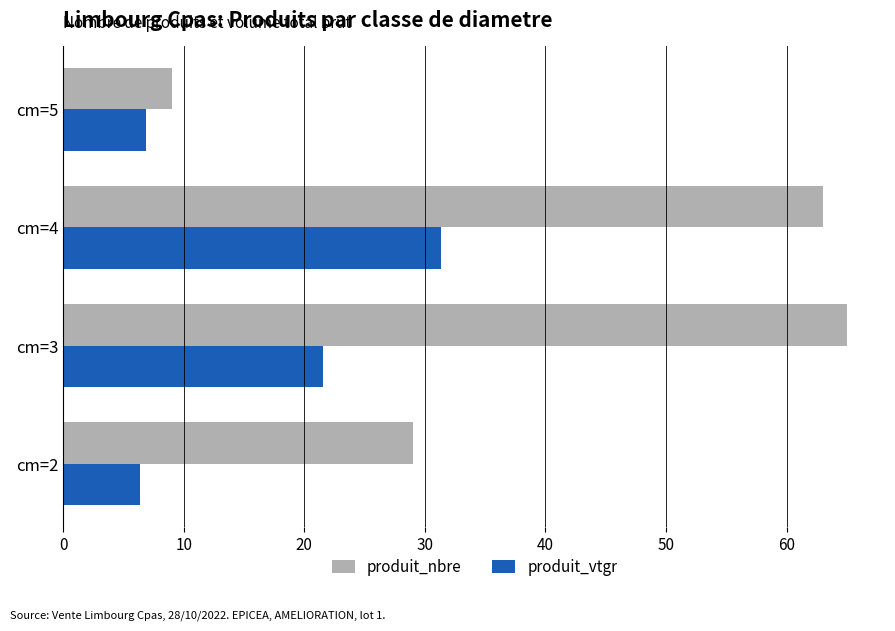

What is the smallest value displayed?

6.4